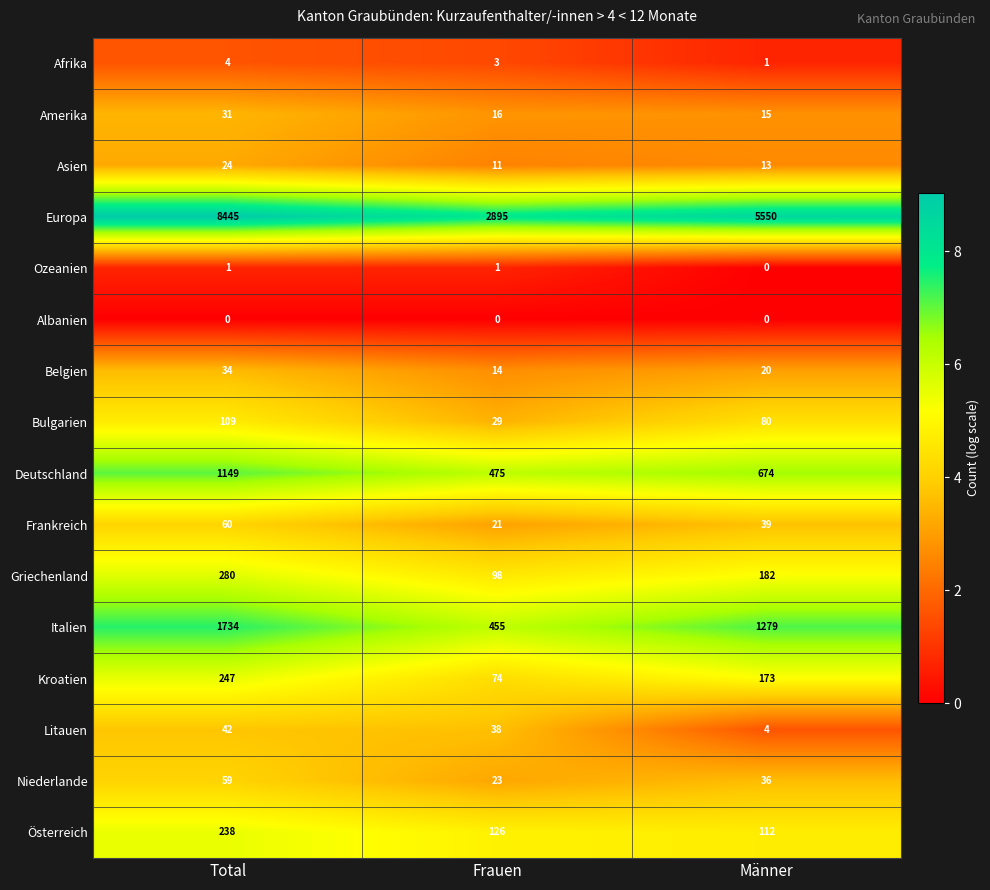

Where does the Afrika series first go above 3?

Total